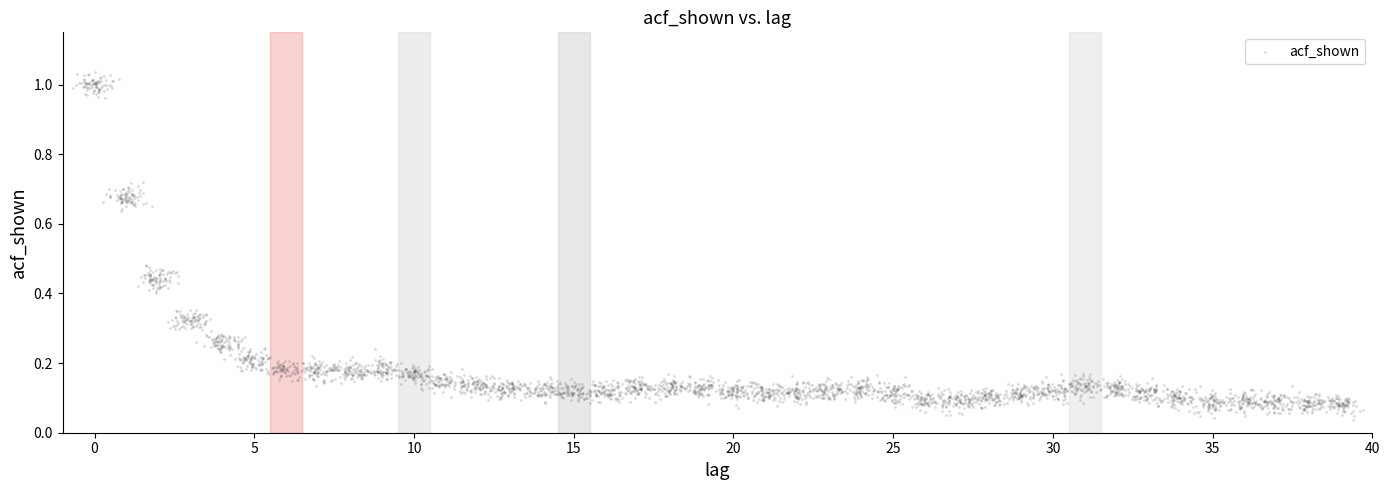

What is the range of X values (max minus min)?

40.4